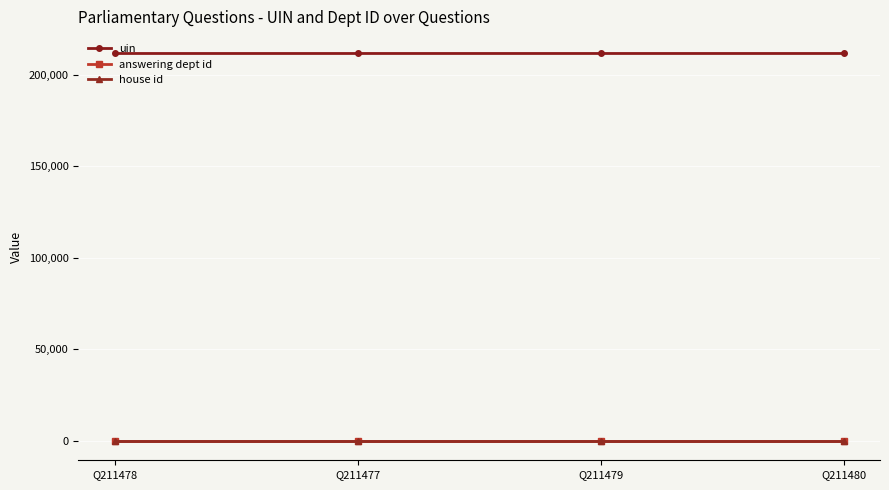

At how many categories does at least one series exceed 30810?

4